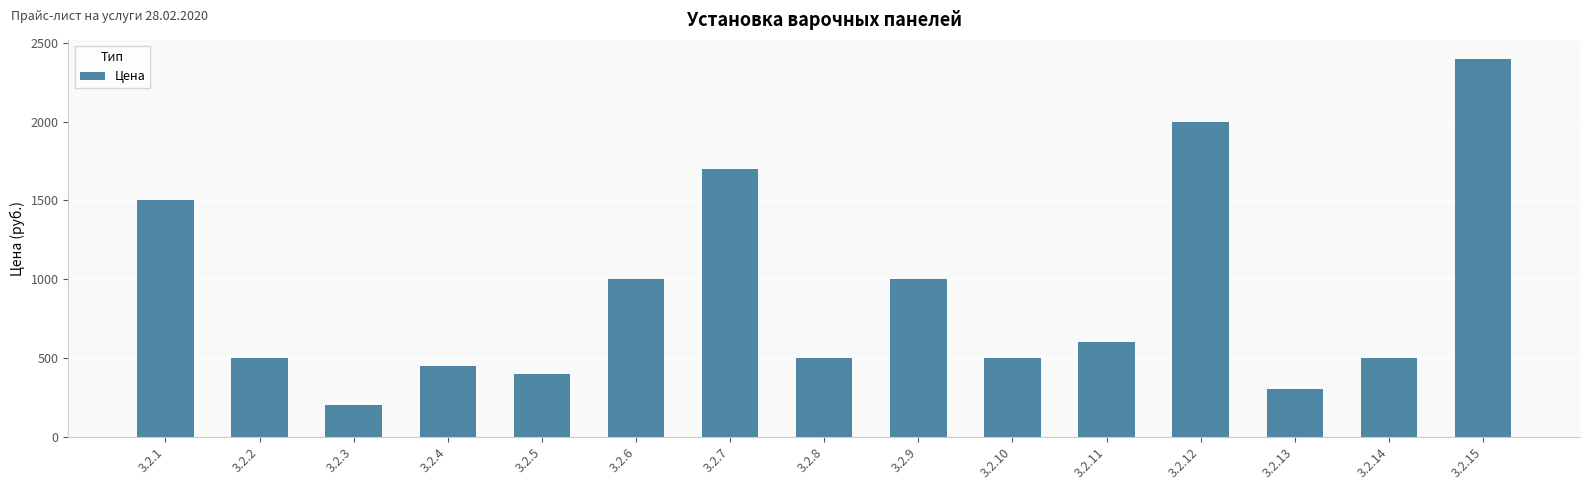

What is the change in value from 3.2.4 to 3.2.15?

+1950